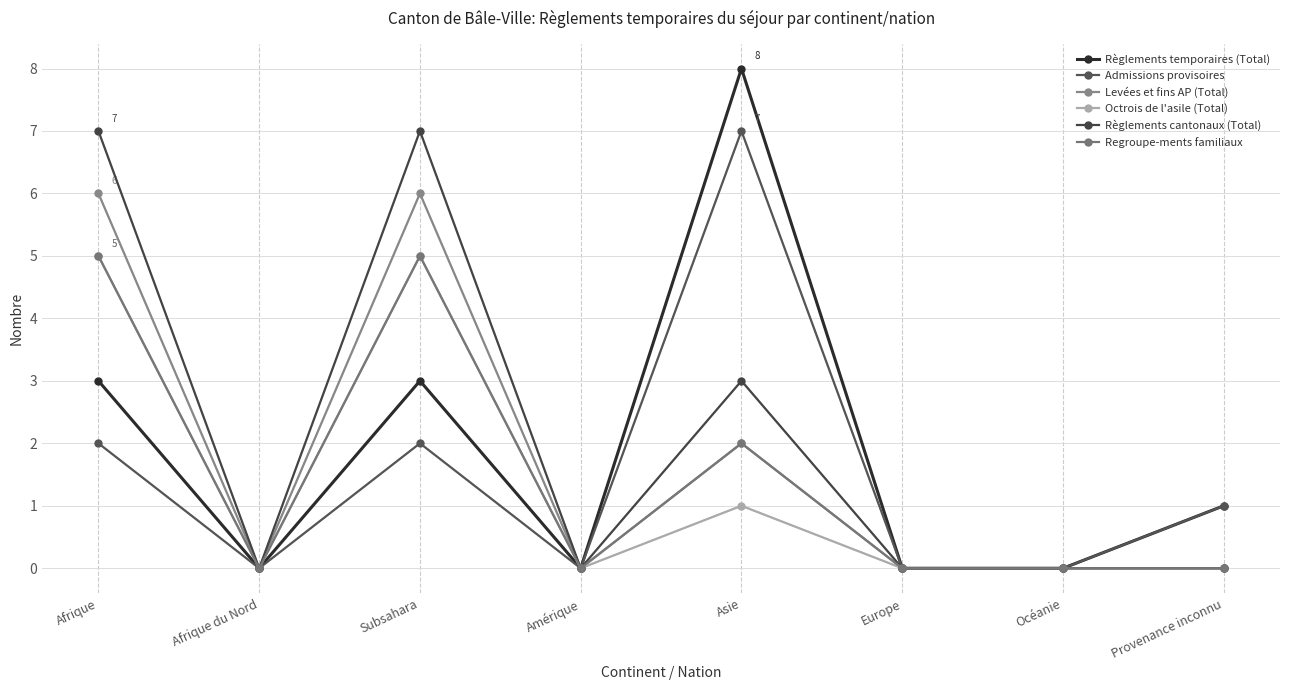

What position from the left is Asie?

5